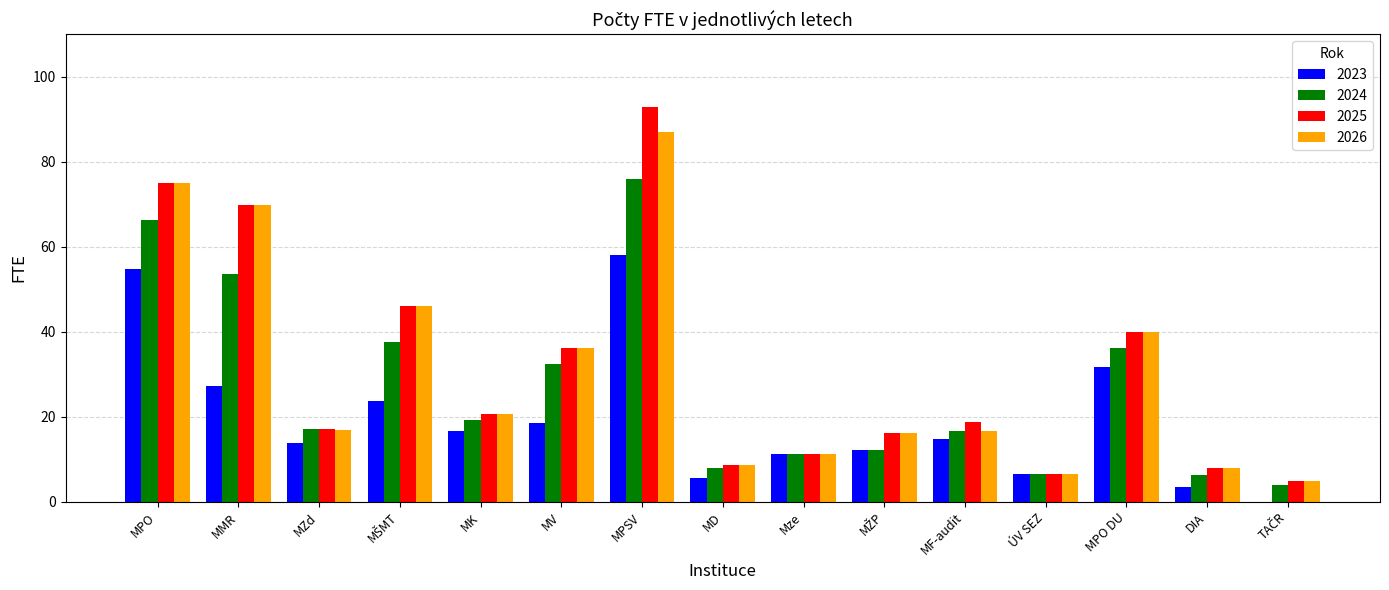

What value does the 2025 series have at MPO?

74.9